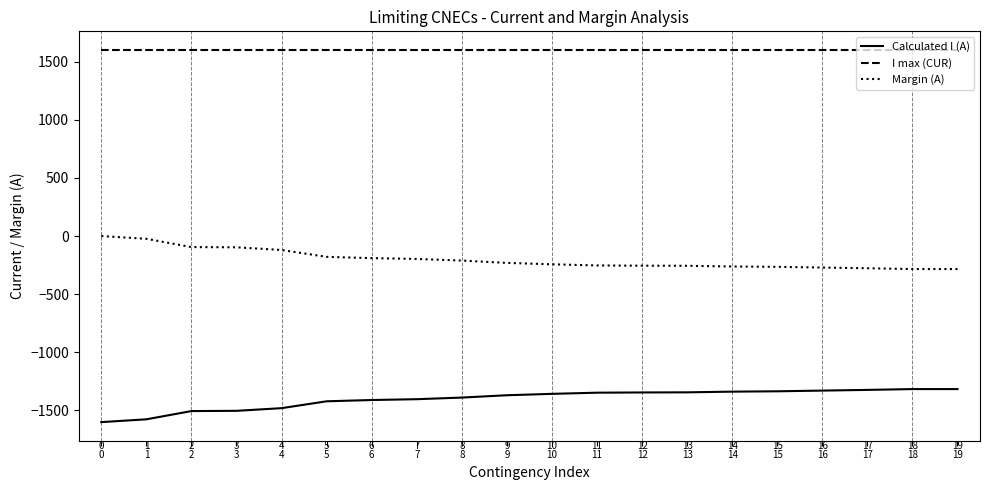

Which series has the largest total across all categories?

I max (CUR)